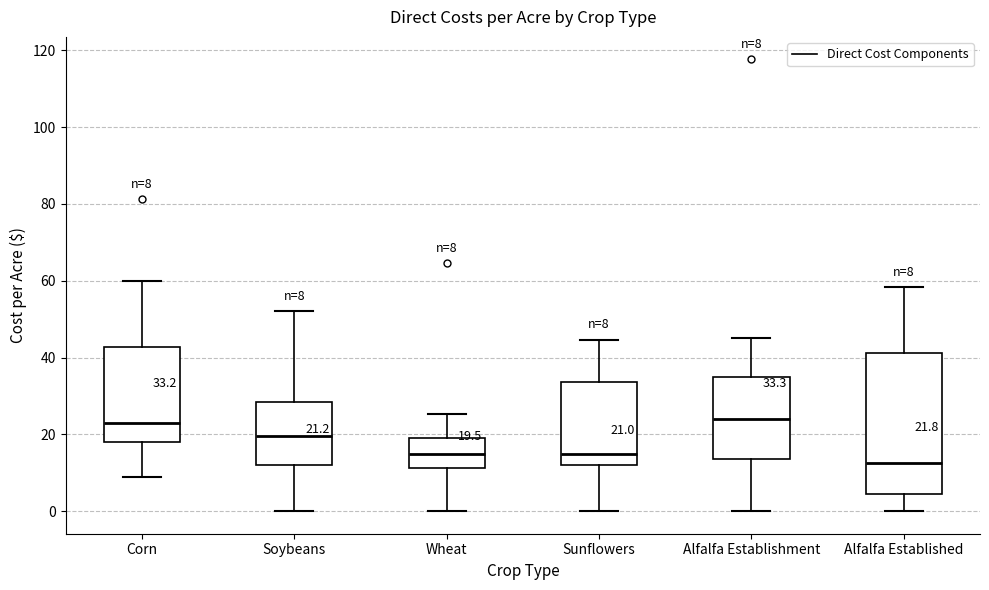

Which box is the tallest, from its lower edge to its upper edge?

Alfalfa Established